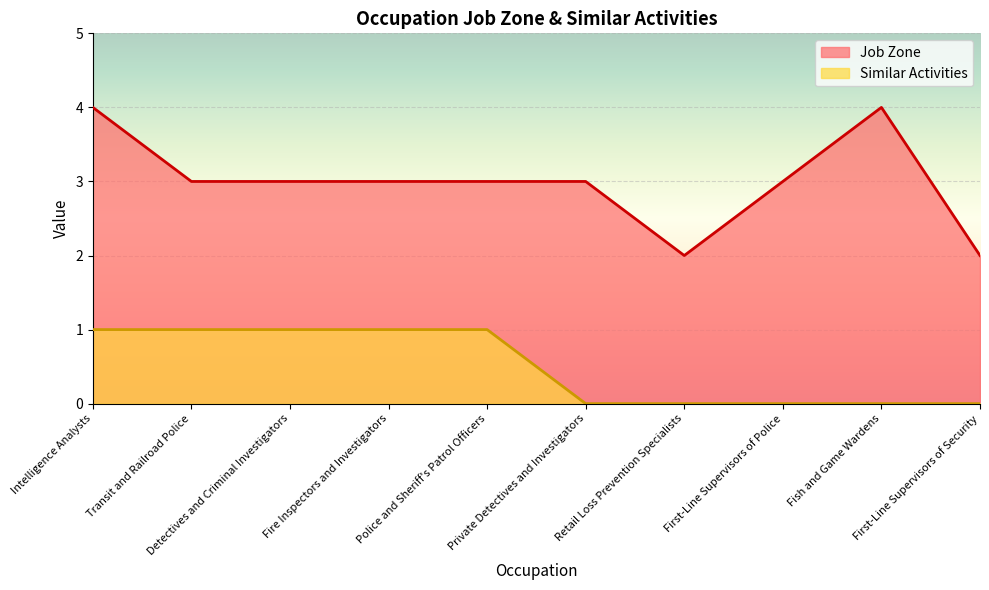

Count the Job Zone values in the range 3 to 4.

8